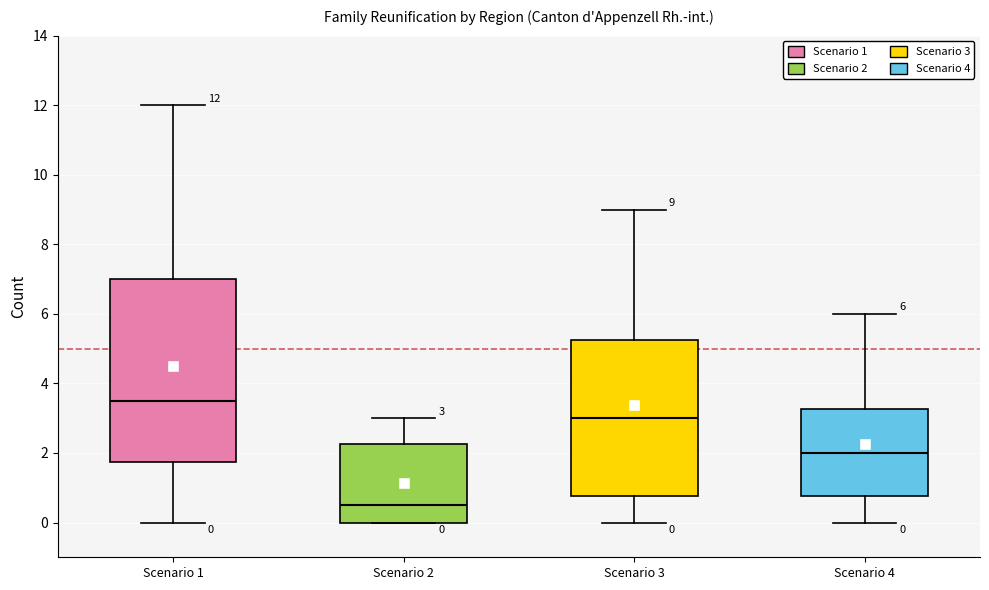

Comparing the boxes themselves (not the whiskers), which one is the tallest?

Scenario 1